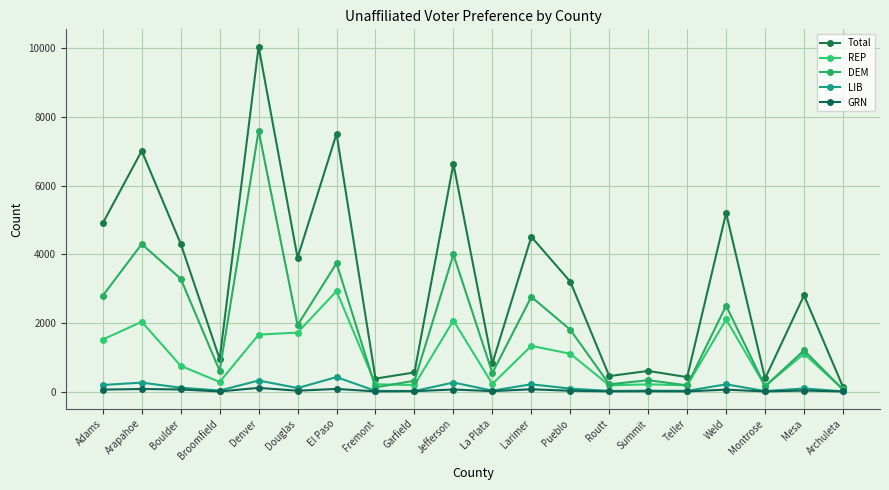

Where does the DEM series first go above 1800?

Adams